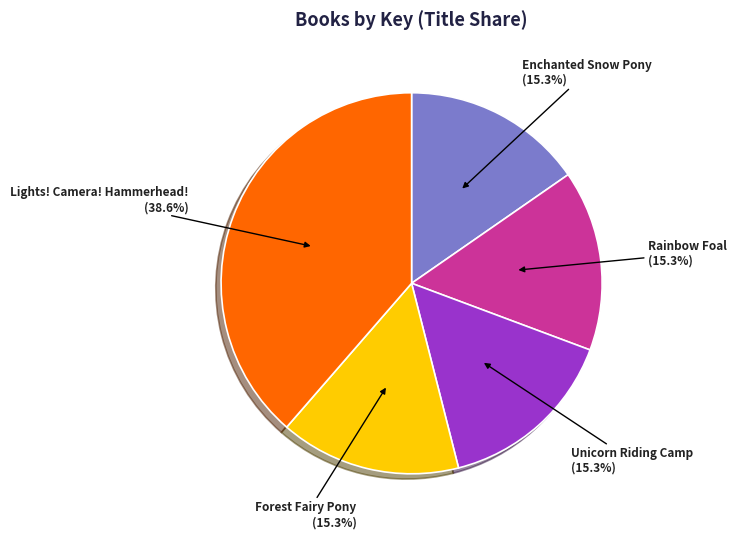

The Rainbow Foal slice represents 15% of the pie. True or false?

True